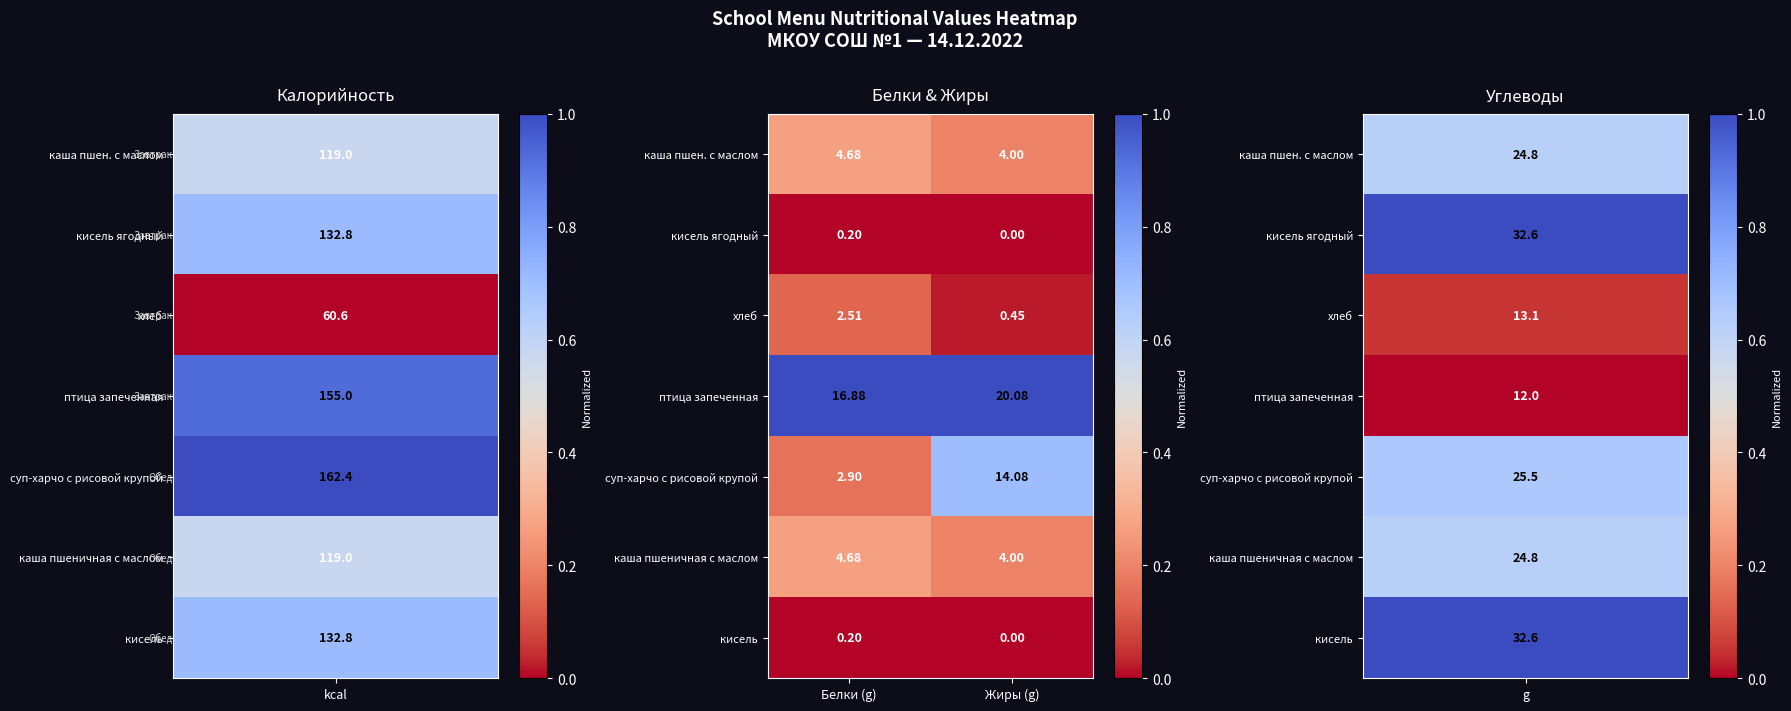

Is the value of суп-харчо с рисовой крупой at Белки (g) greater than the value of кисель at Белки (g)?

Yes